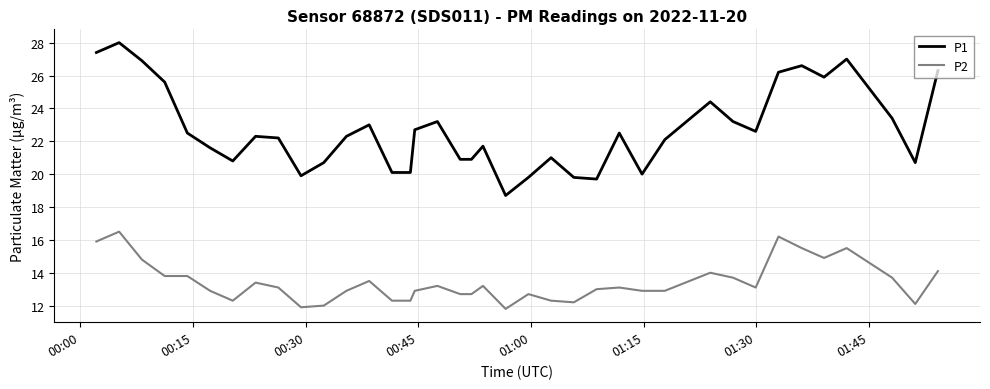

What is the smallest value displayed?

11.8